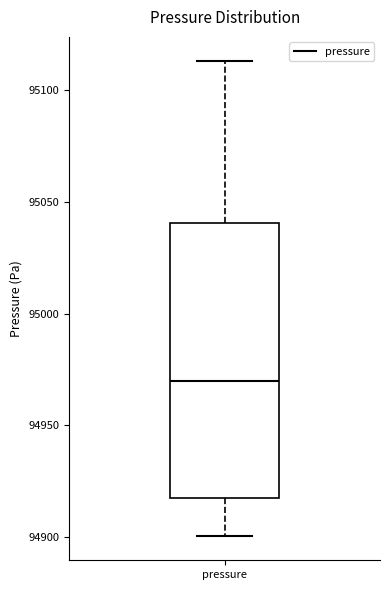

Where does the lower whisker of the box for pressure end on the y-axis? The values are not printed on the chart, so give them approximately, as read against the axis.

94900